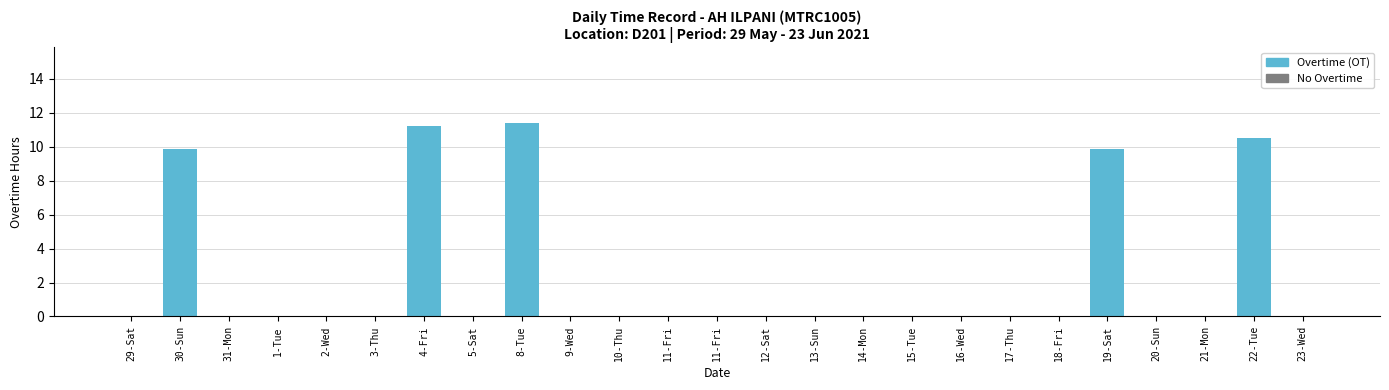

How many series are shown in this chart?

1